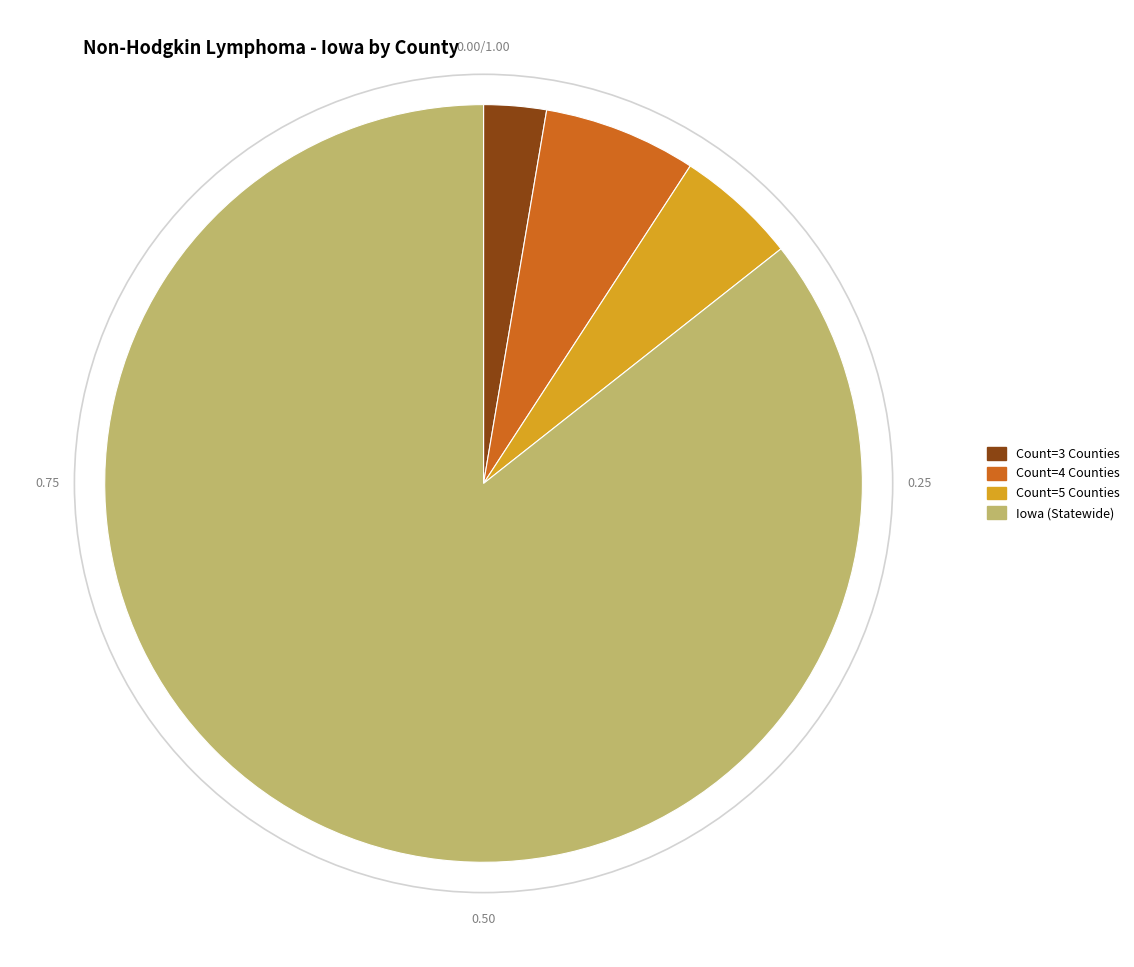

Which slice is the largest?

Iowa (Statewide)